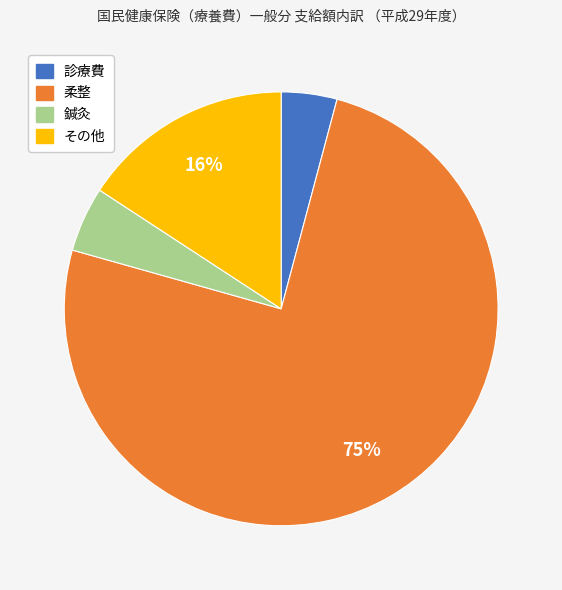

Which has a higher value, 診療費 or 鍼灸?

鍼灸